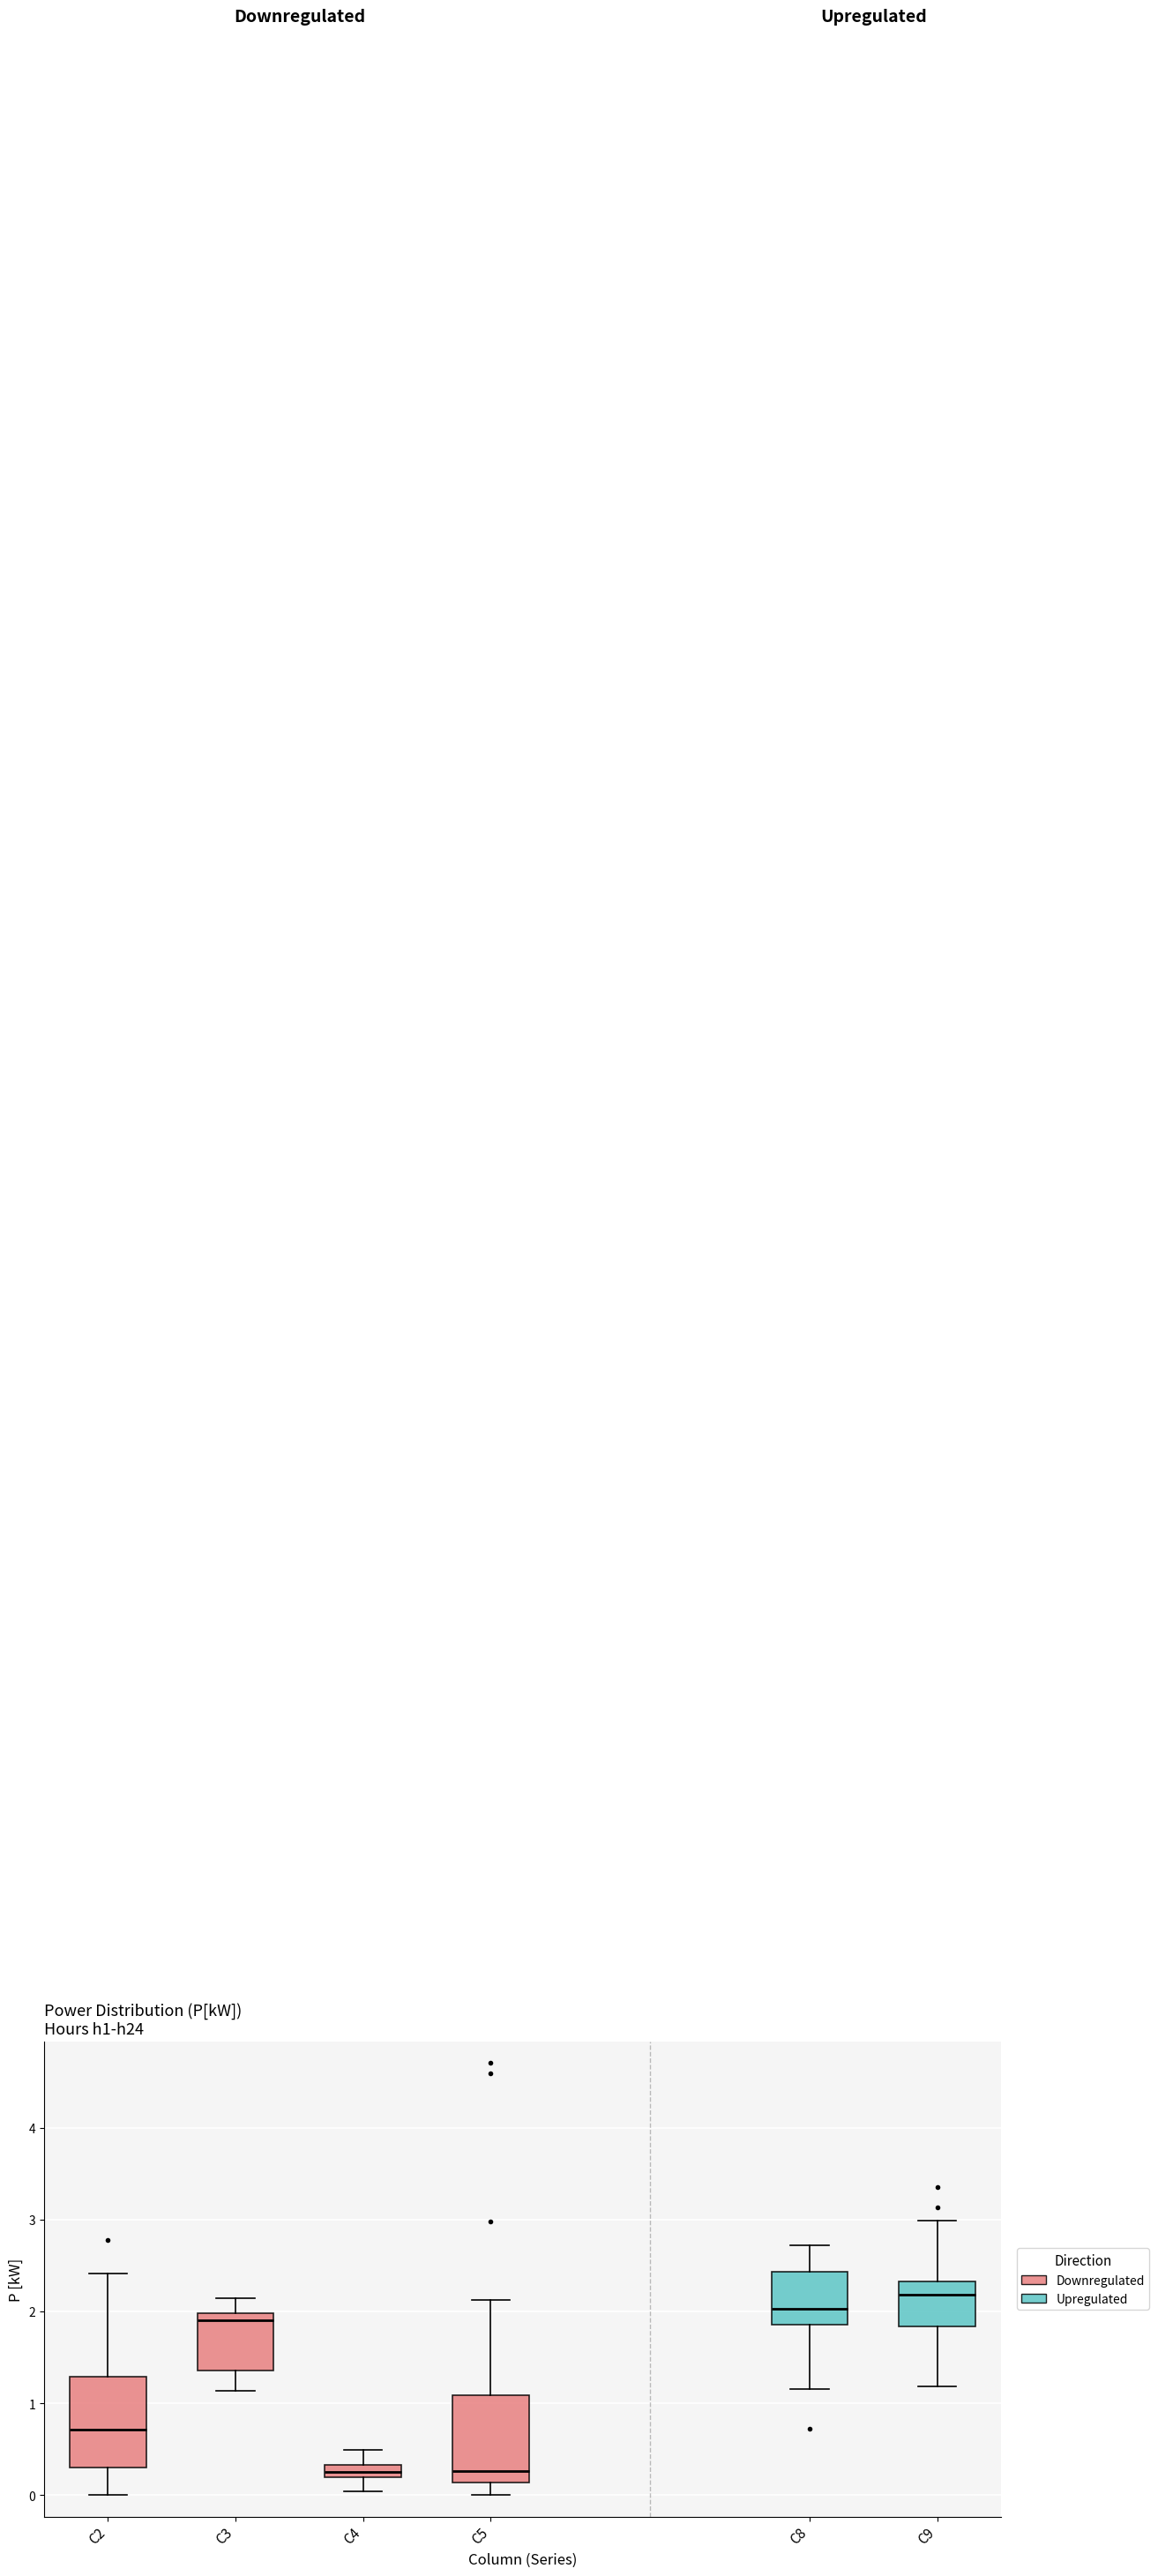

Which box has the highest median line?

C9